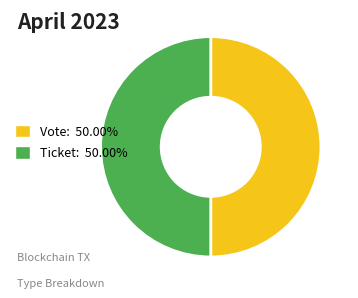

Combined, do Ticket: 50.00% and Vote: 50.00% account for over 50%?

Yes